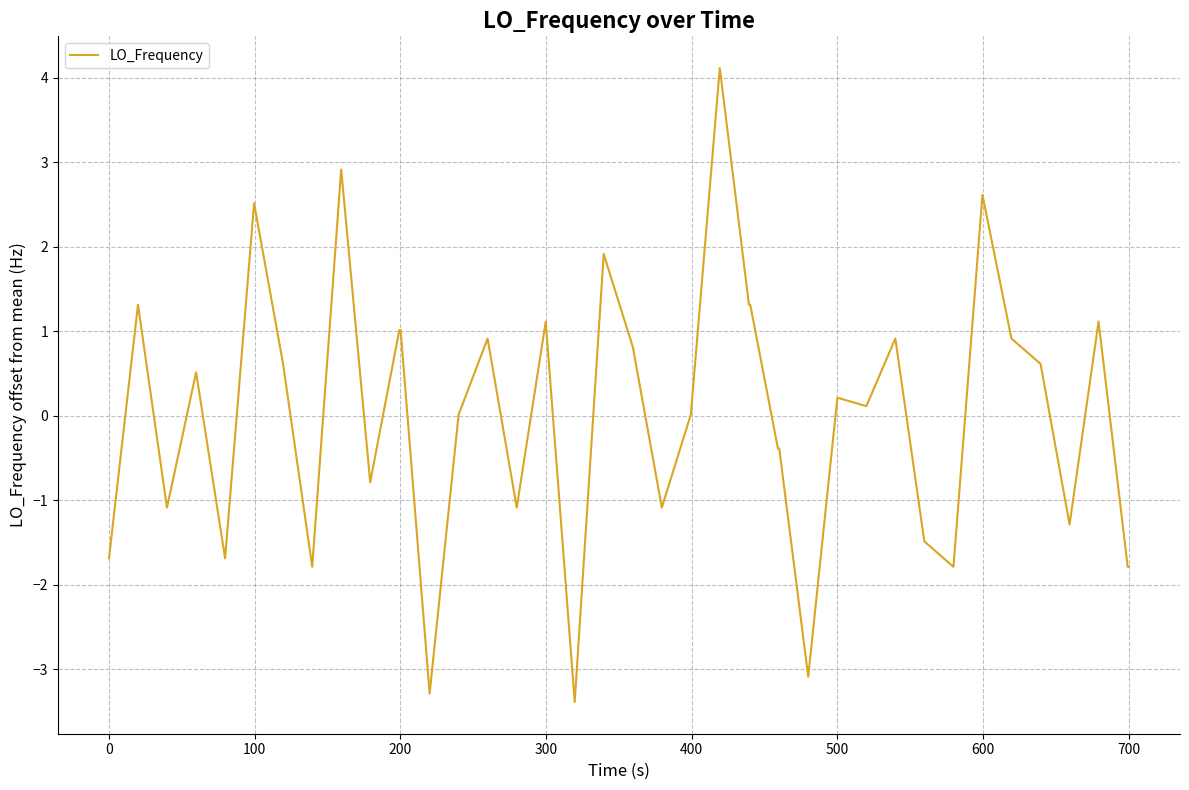

What is the minimum value shown in the chart?

-3.4